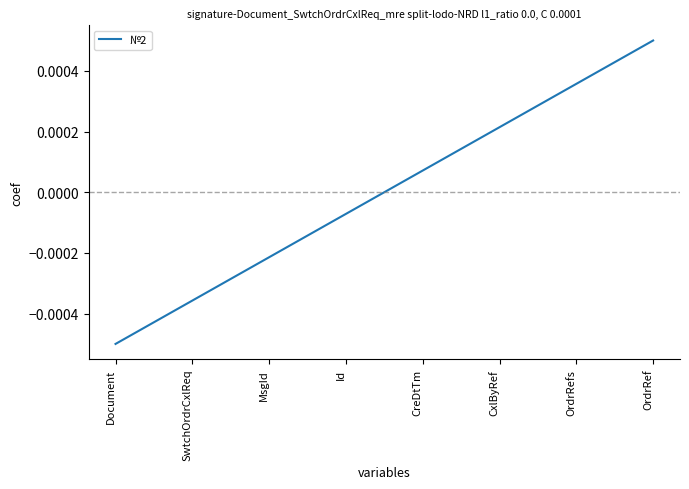

How many values exceed 0?

4